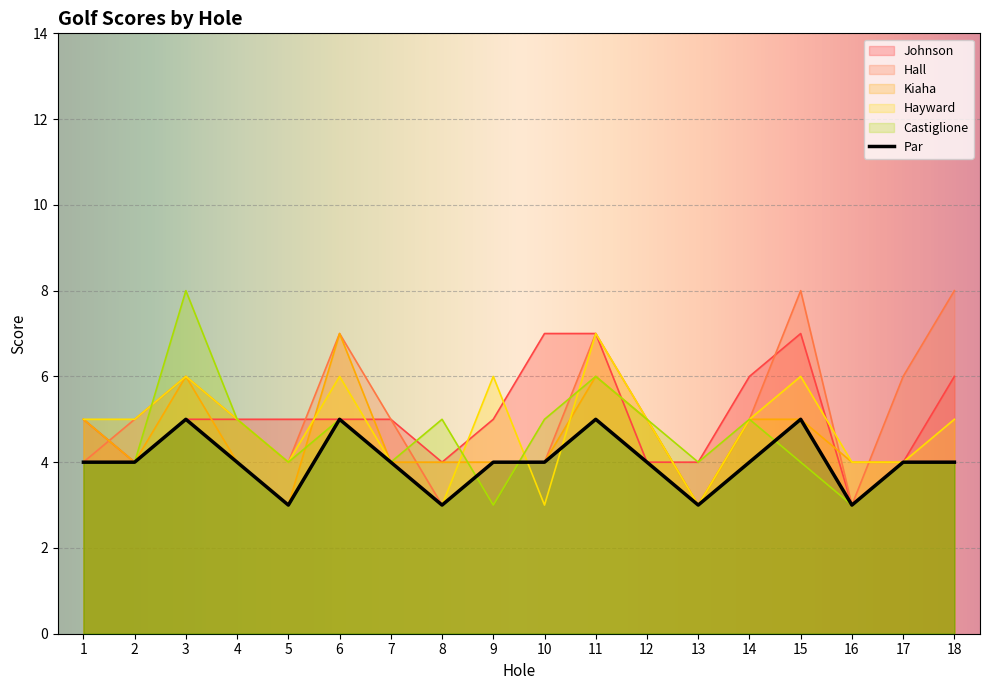

How many intersections are there between Hayward and Castiglione?

4